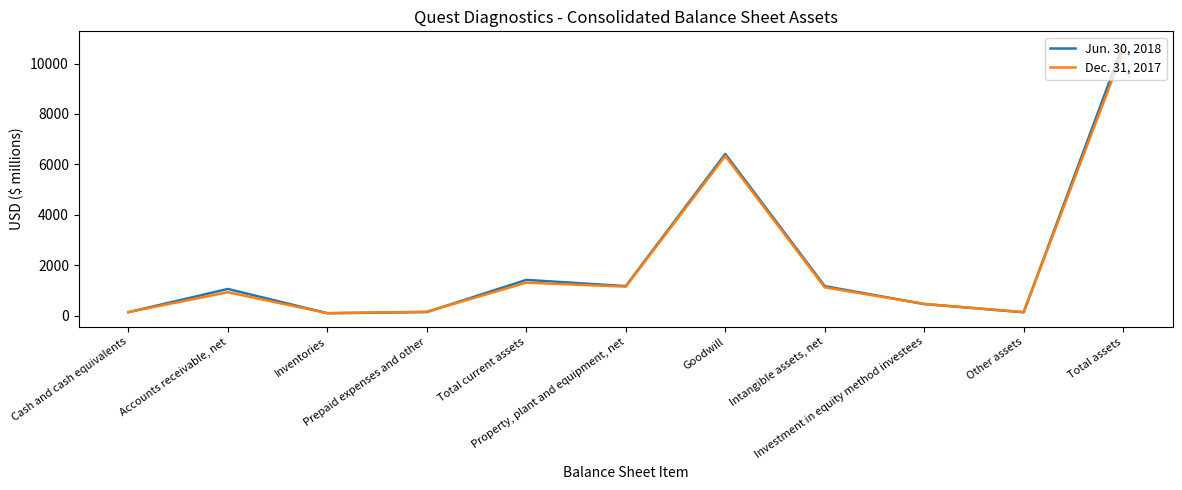

Which series changed the most between Prepaid expenses and other and Intangible assets, net?

Jun. 30, 2018